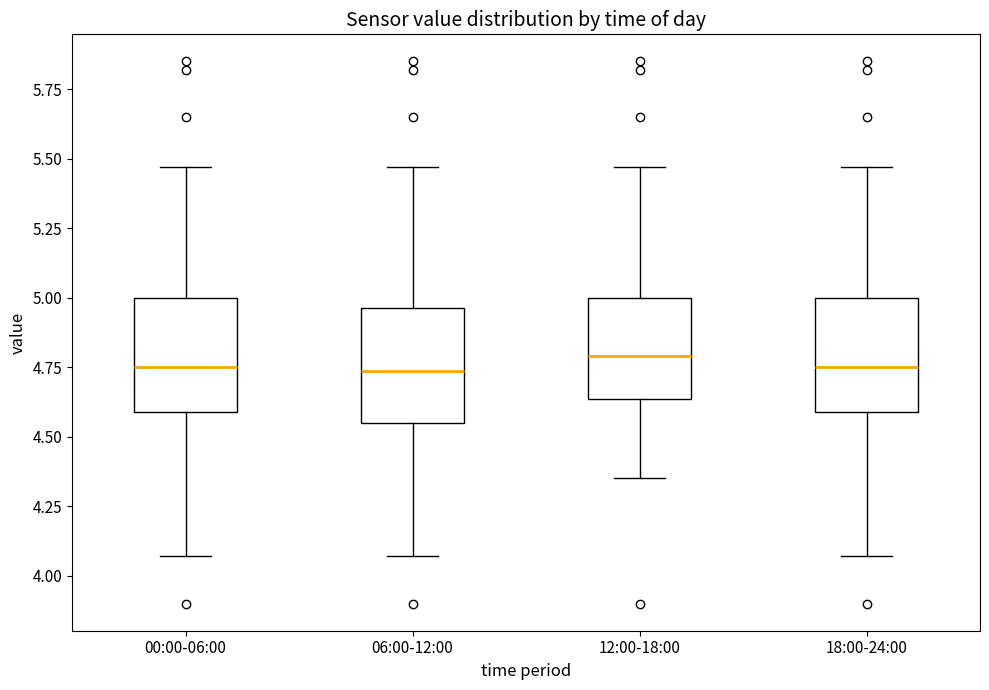

Reading left to right, read every box against the y-axis: the position of its median line, the range the box covers, and the ends of its whiskers. The values are not printed on the chart, so give them approximately, as read against the axis.

00:00-06:00: median 4.75, box 4.60 to 5.00, whiskers 4.05 to 5.45
06:00-12:00: median 4.75, box 4.55 to 4.95, whiskers 4.05 to 5.45
12:00-18:00: median 4.80, box 4.65 to 5.00, whiskers 4.35 to 5.45
18:00-24:00: median 4.75, box 4.60 to 5.00, whiskers 4.05 to 5.45